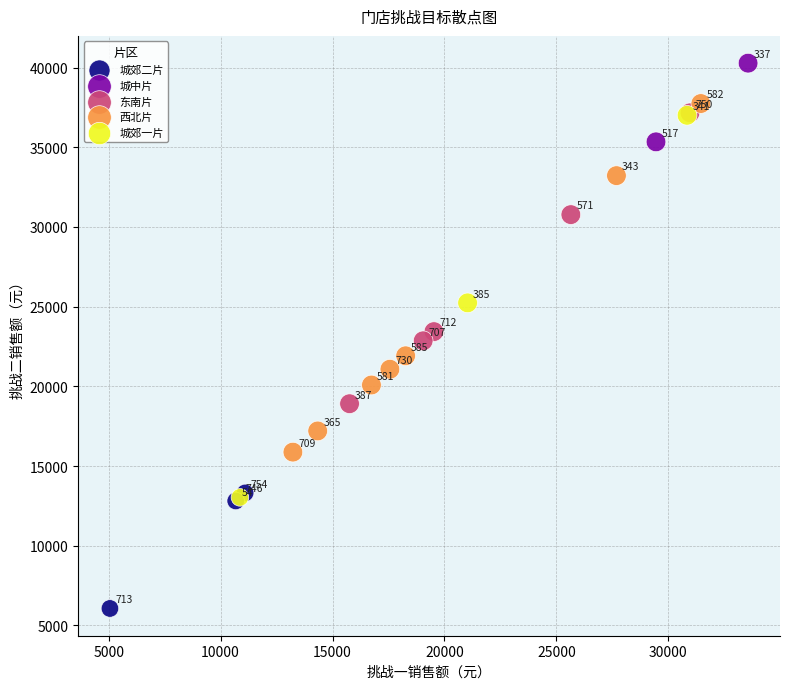

Which series reaches the minimum Y coordinate?

城郊二片